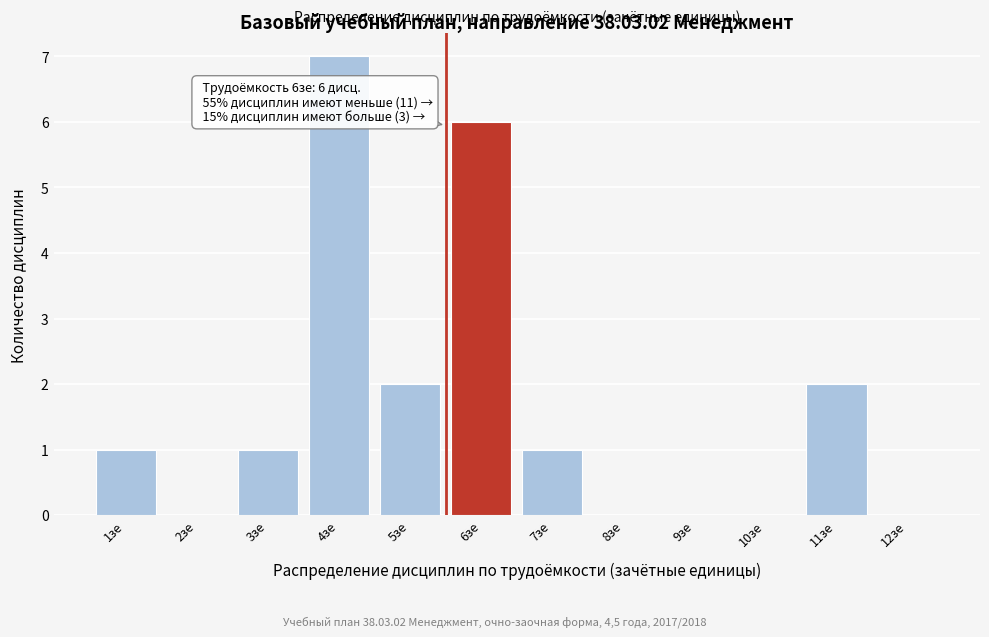

Reading left to right, what are all the values shown in this chart?

1зе=1	2зе=0	3зе=1	4зе=7	5зе=2	6зе=6	7зе=1	8зе=0	9зе=0	10зе=0	11зе=2	12зе=0